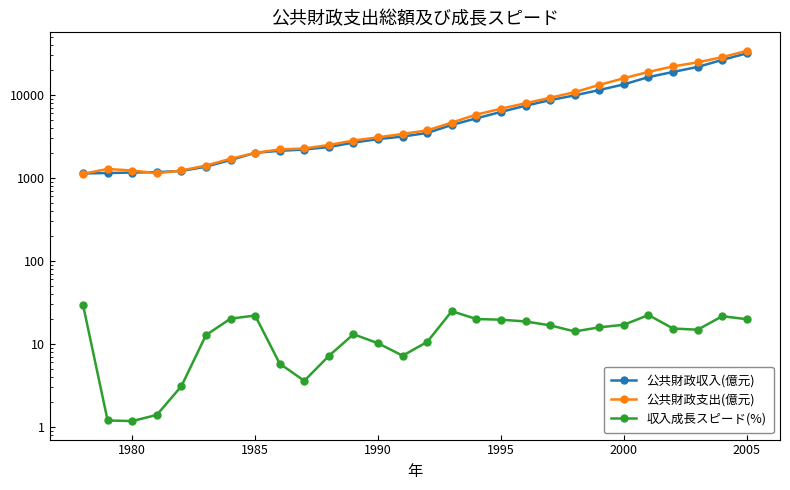

What is the smallest value displayed?

1.2